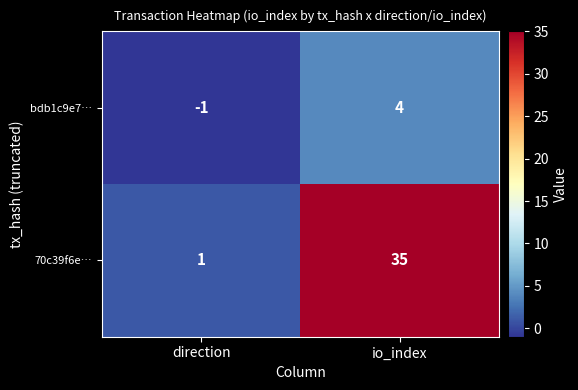

Reading left to right, what are all the values shown in this chart?

bdb1c9e7…: direction=-1	io_index=4
70c39f6e…: direction=1	io_index=35